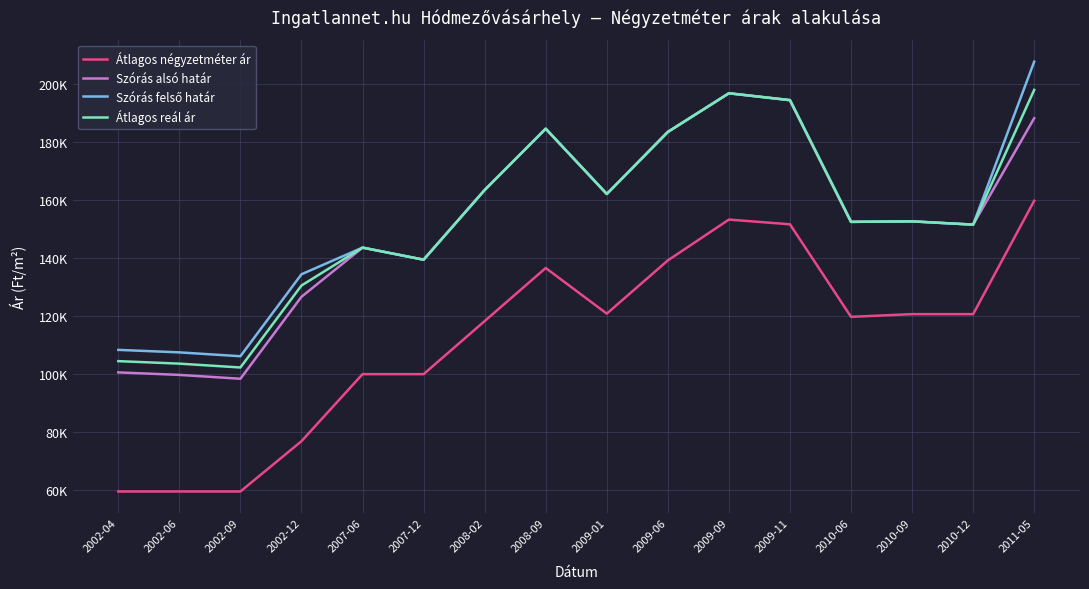

Does the chart have visible grid lines?

Yes